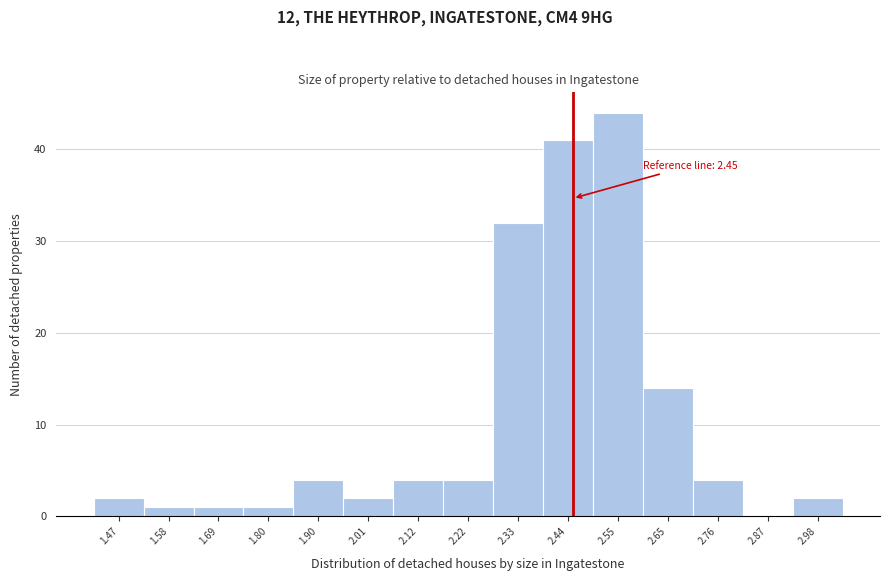

Which range on the x-axis has the tallest bar?

2.50 to 2.60